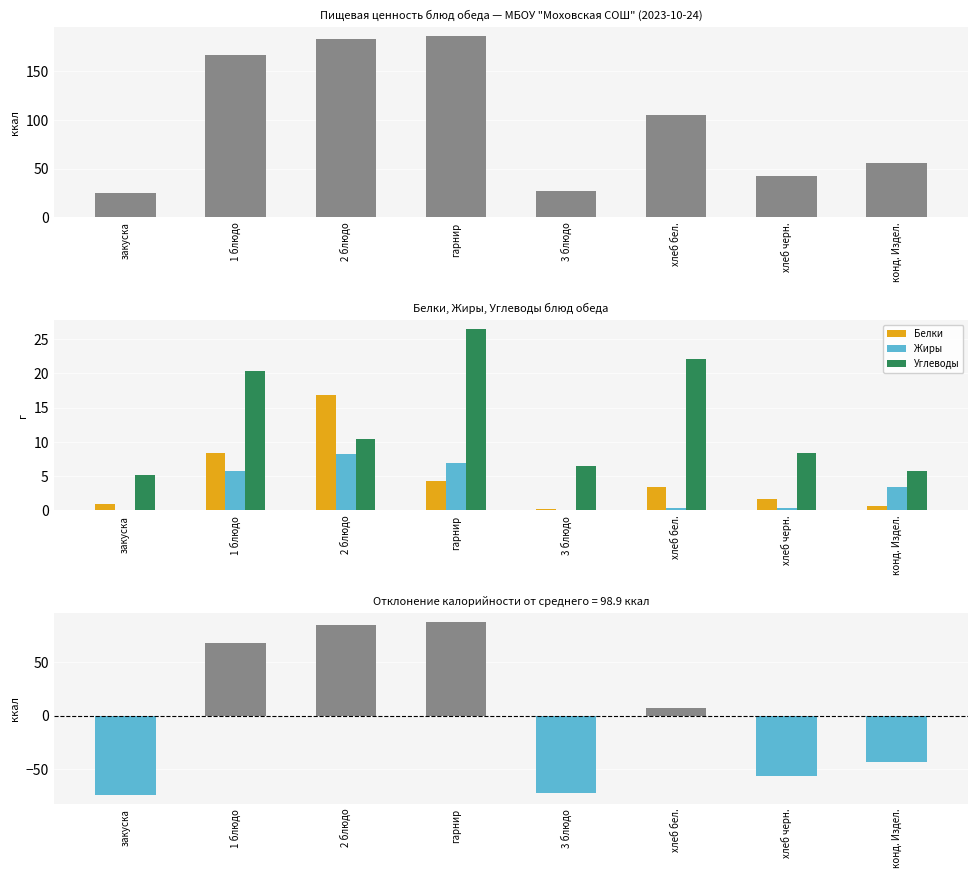

What is the maximum value for Углеводы?

26.4